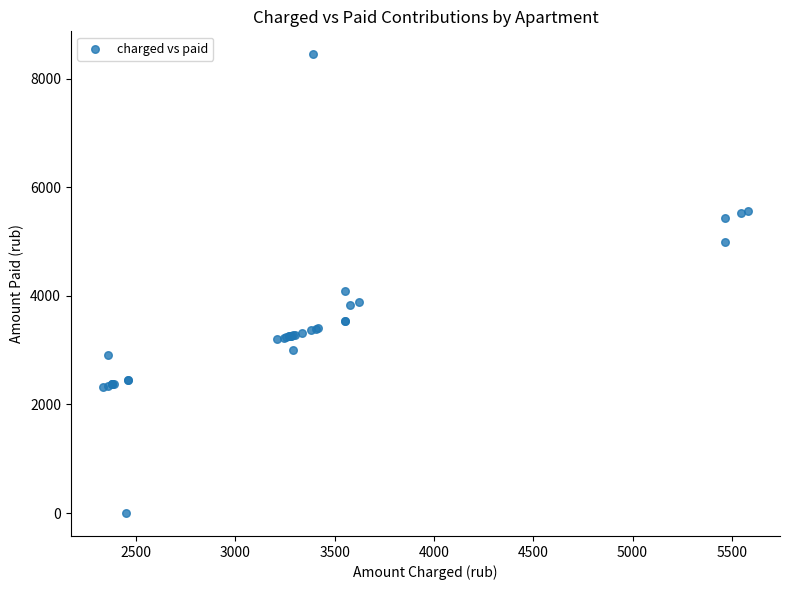

What Y value in the scatter plot is closest to 4224?

4093.8